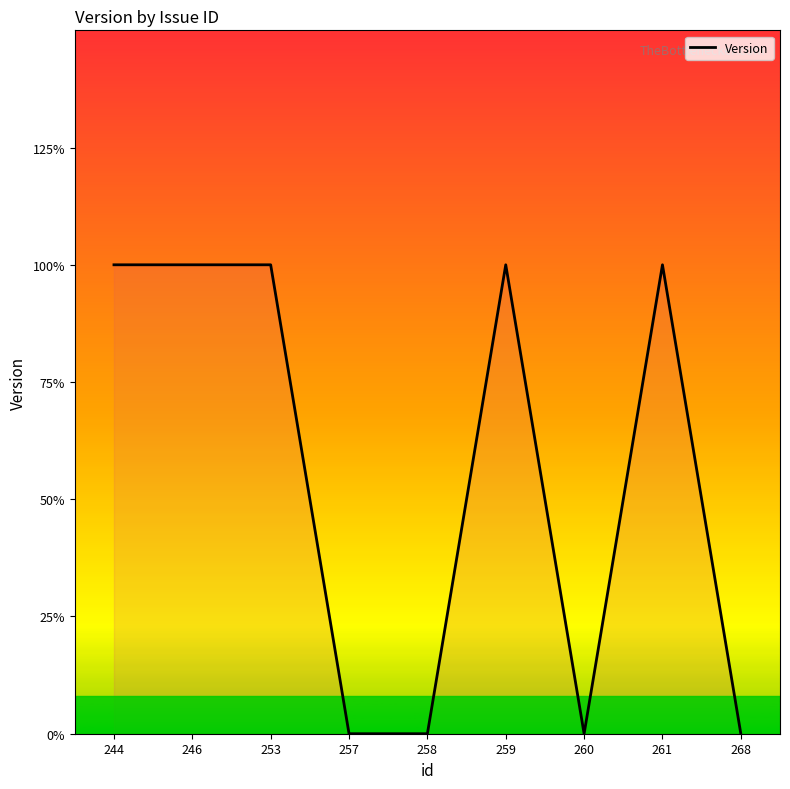

True or false: the data shows 1 at 244.

True